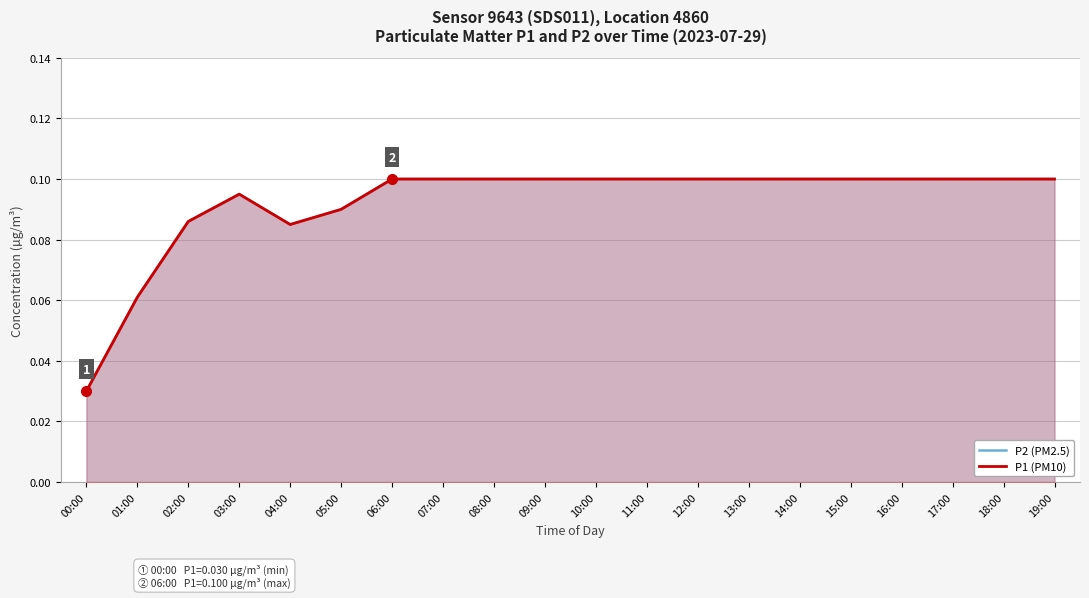

In P2 (PM2.5), how many points are lower than both neighbors (excluding endpoints)?

1